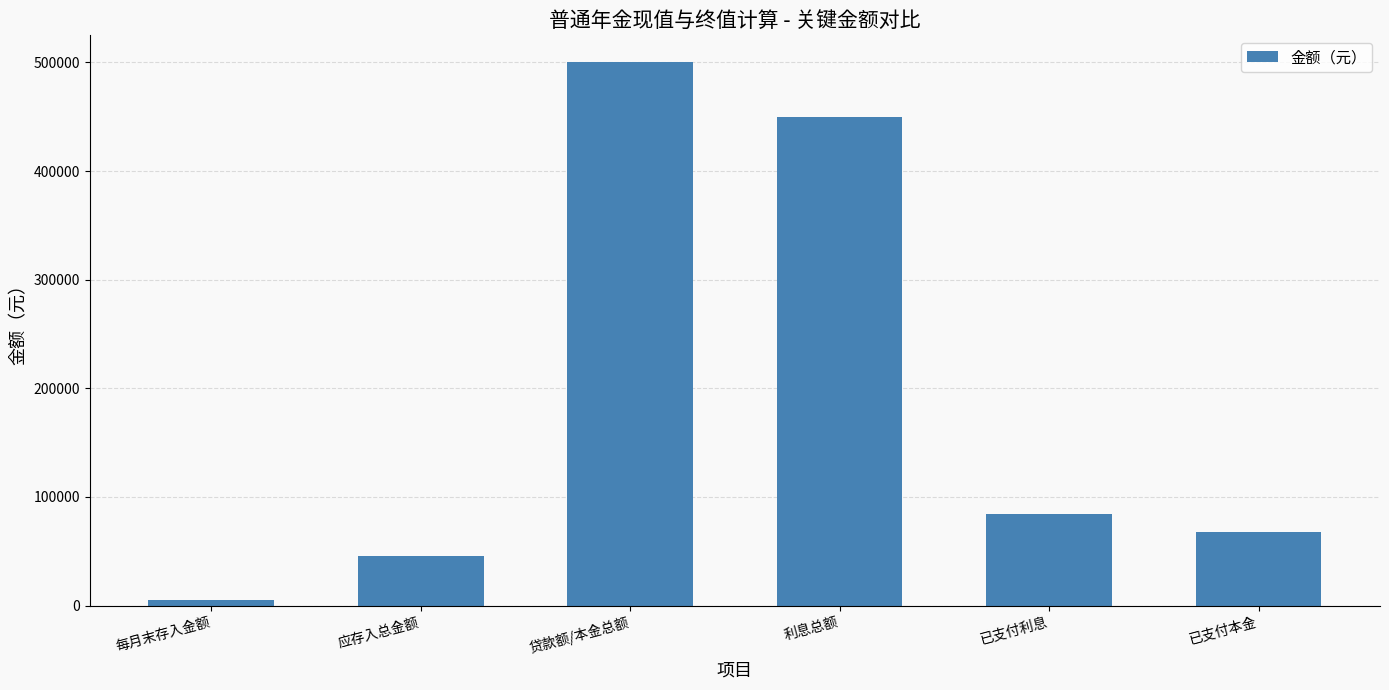

Are the bars grouped side by side (vs. stacked)?

No